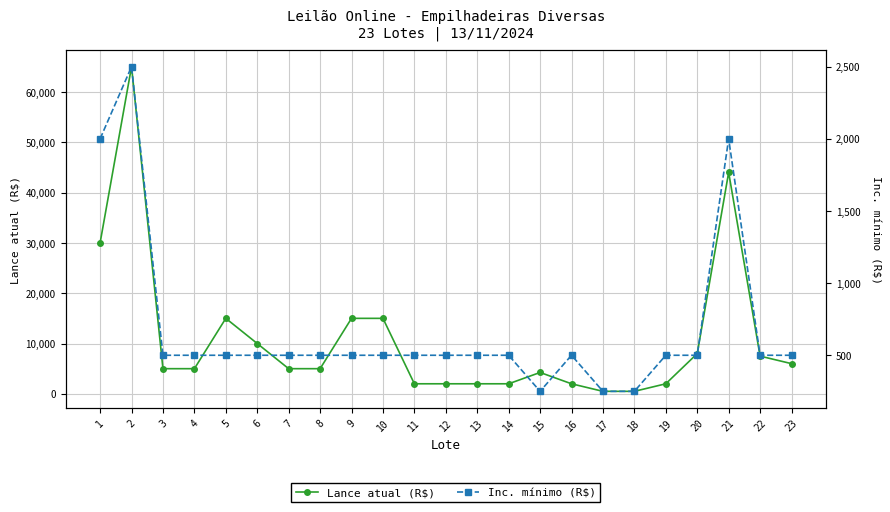

At which label does Inc. mínimo (R$) first exceed 500?

1